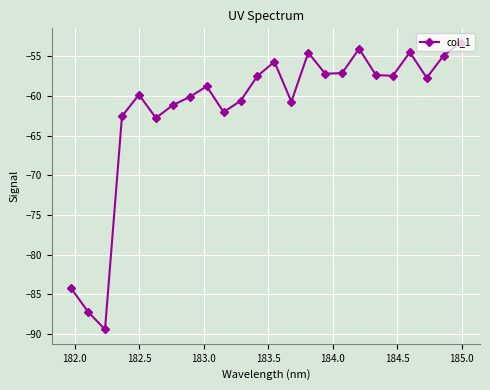

True or false: there are more than 1 points higher than both neighbors.

True